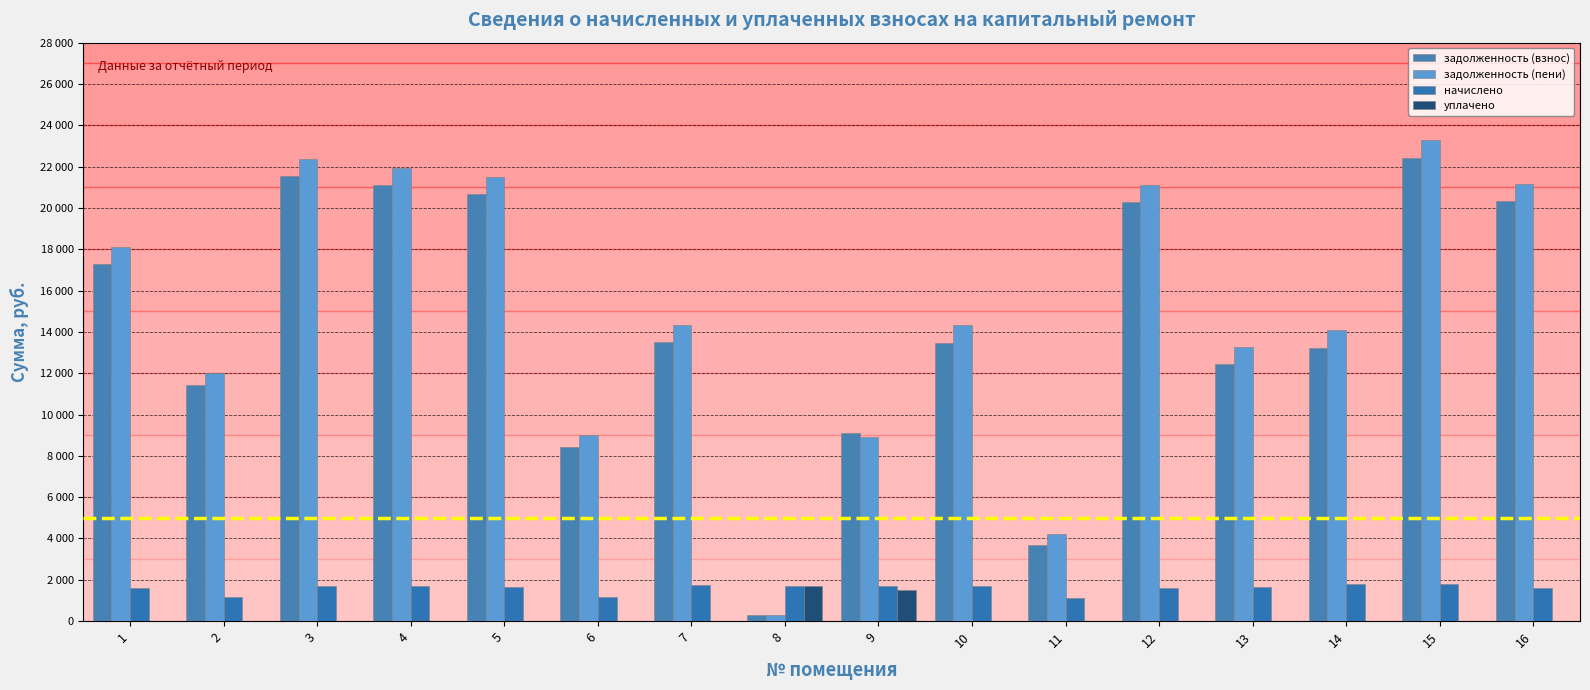

Reading left to right, transcribe all the data shown in this chart.

задолженность (взнос): 17301.8	11439.6	21527.6	21086.3	20693.9	8426.1	13486.0	283.4	9080.5	13460.2	3662.2	20301.8	12444.0	13205.8	22410.4	20350.9
задолженность (пени): 18109.1	12022.7	22383.7	21924.8	21516.8	8997.4	14353.7	283.4	8930.7	14310.4	4229.7	21109.1	13280.6	14097.0	23301.5	21160.1
начислено: 1614.6	1166.1	1712.1	1677.0	1645.8	1142.7	1735.5	1700.4	1700.4	1700.4	1134.9	1614.6	1673.1	1782.3	1782.3	1618.5
уплачено: 0.0	0.0	0.0	0.0	0.0	0.0	0.0	1700.4	1500.0	0.0	0.0	0.0	0.0	0.0	0.0	0.0